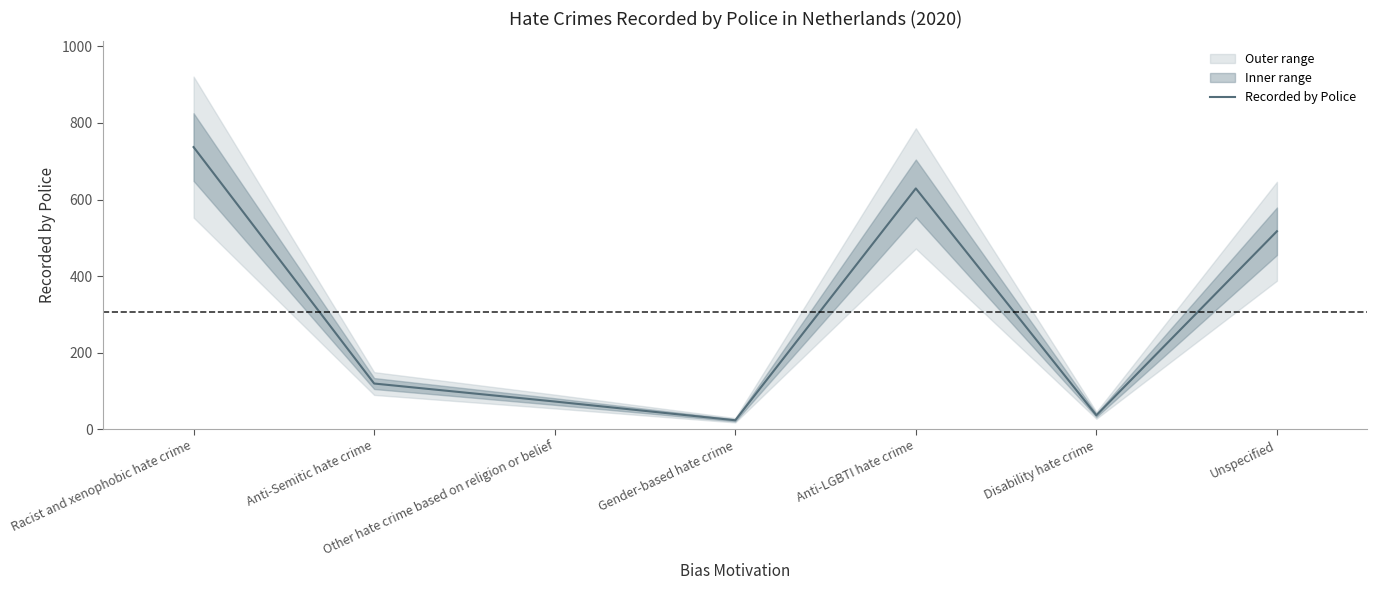

What is the ratio of the value at Unspecified to the value at Gender-based hate crime?

22.5